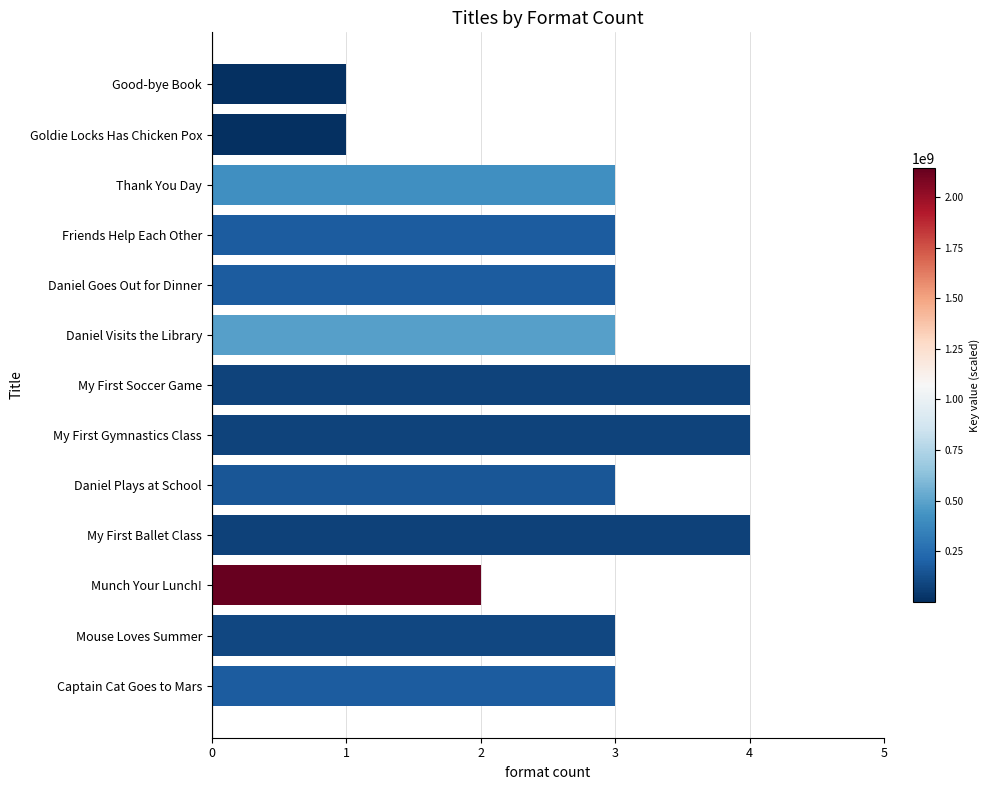

Where is the data nearest to the value 2?

Munch Your Lunch!